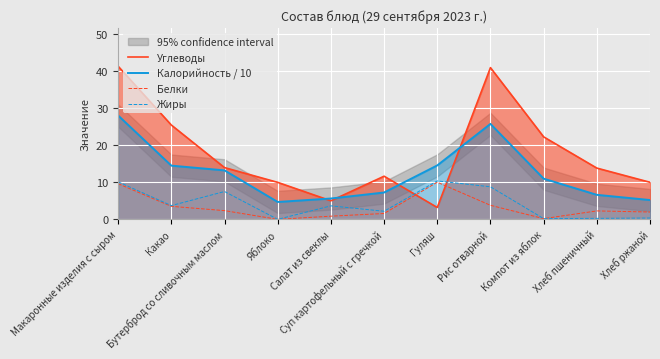

At which label is Жиры closest to 5?

Какао